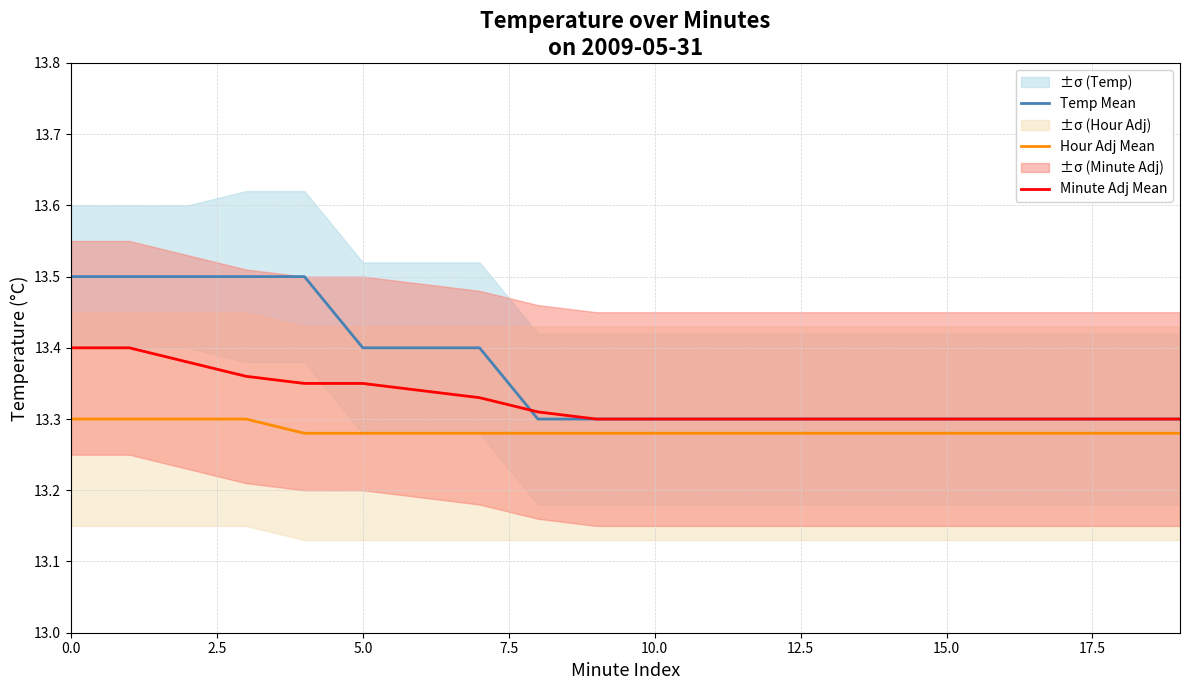

Reading right to left, what are all the values shown in this chart?

Temp Mean: 13.3	13.3	13.3	13.3	13.3	13.3	13.3	13.3	13.3	13.3	13.3	13.3	13.4	13.4	13.4	13.5	13.5	13.5	13.5	13.5
Hour Adj Mean: 13.3	13.3	13.3	13.3	13.3	13.3	13.3	13.3	13.3	13.3	13.3	13.3	13.3	13.3	13.3	13.3	13.3	13.3	13.3	13.3
Minute Adj Mean: 13.3	13.3	13.3	13.3	13.3	13.3	13.3	13.3	13.3	13.3	13.3	13.3	13.3	13.3	13.3	13.3	13.4	13.4	13.4	13.4